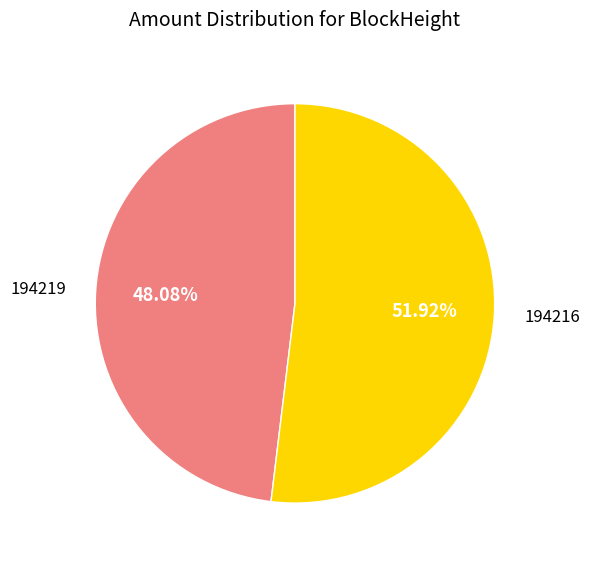

Is there a majority slice in this chart?

Yes